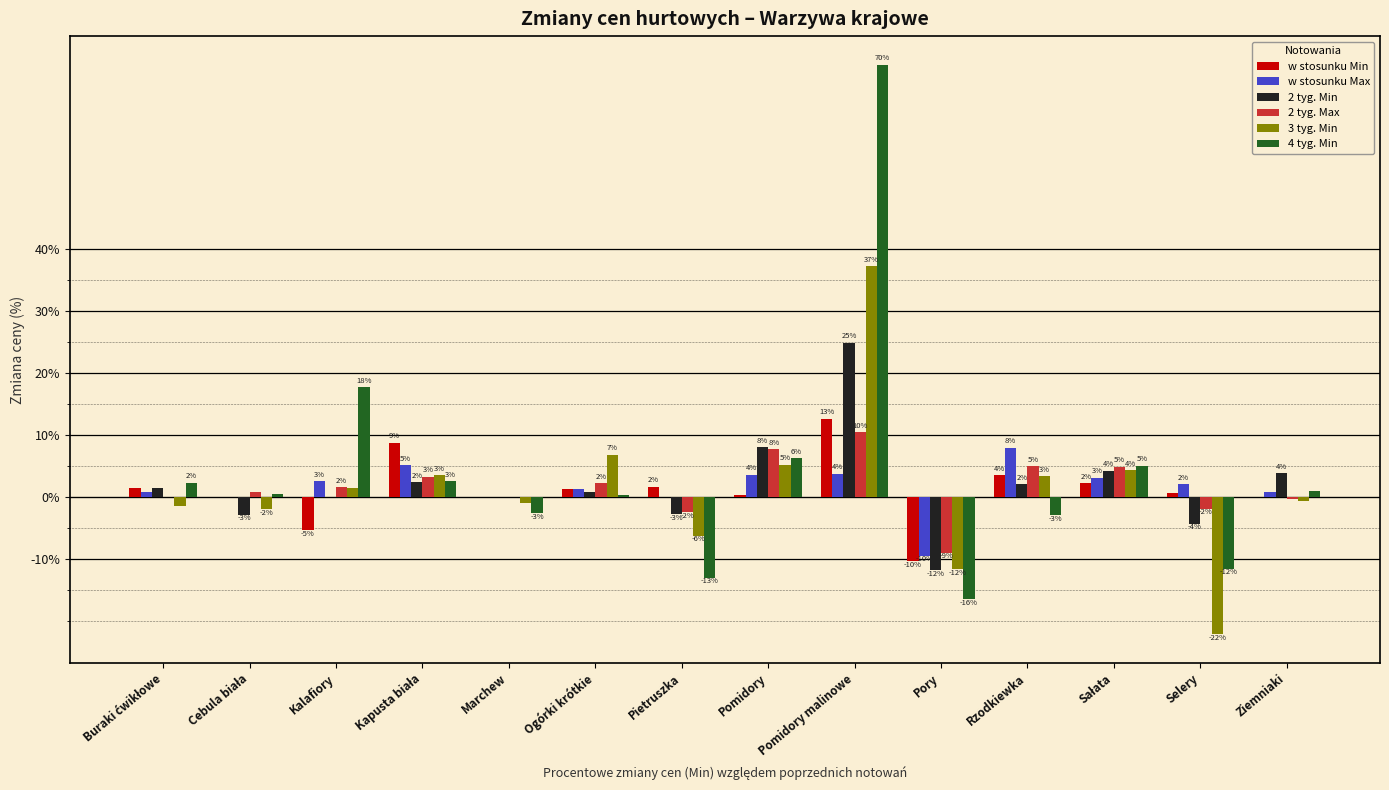

How many groups of bars are there?

14